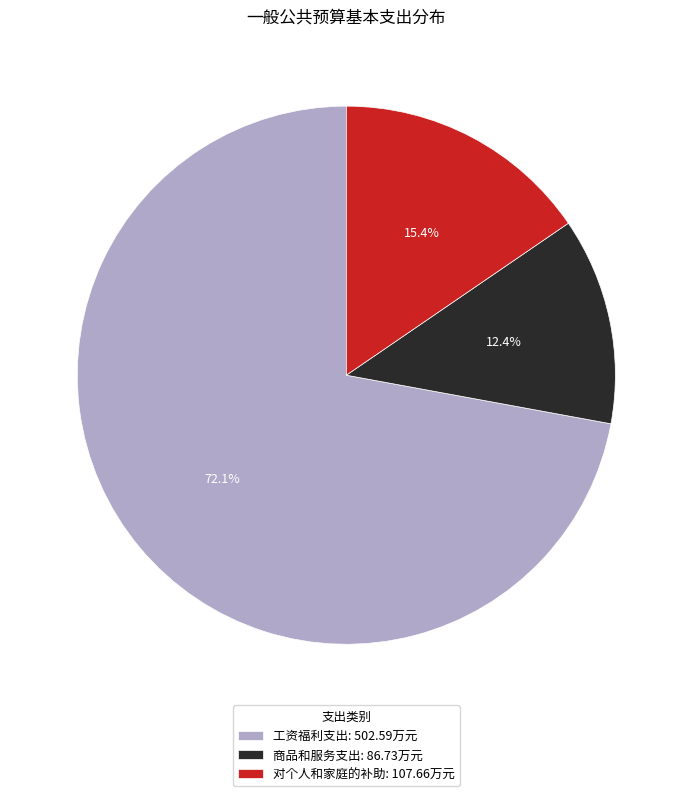

What is the largest slice in the pie chart?

工资福利支出